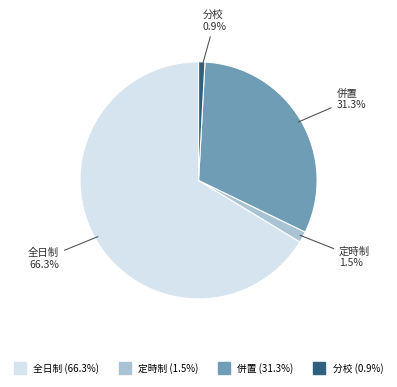

Does any single category account for the majority?

Yes